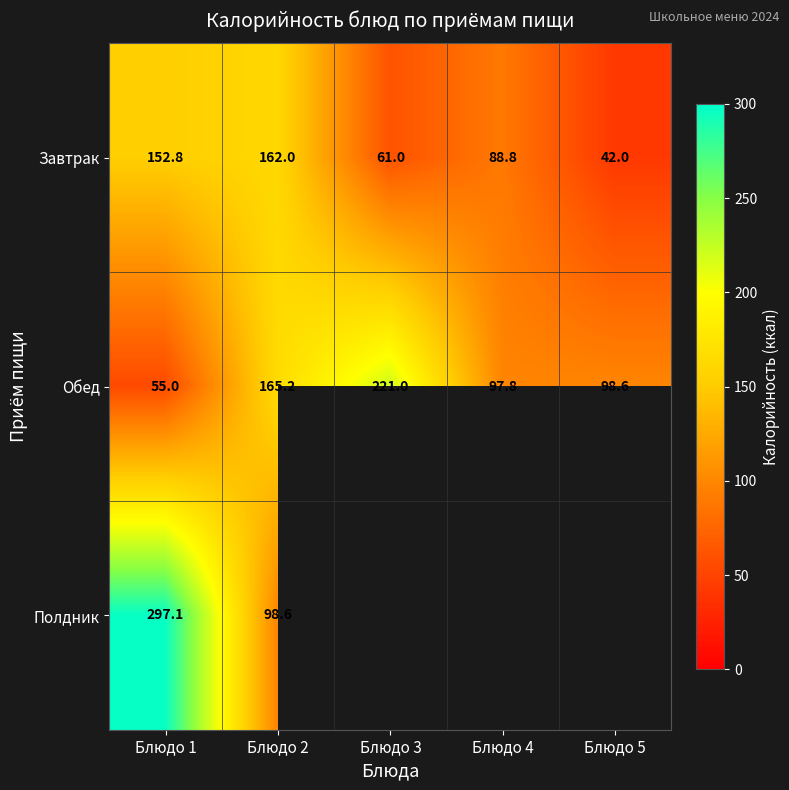

Is the value of Полдник at Блюдо 2 greater than the value of Обед at Блюдо 1?

Yes